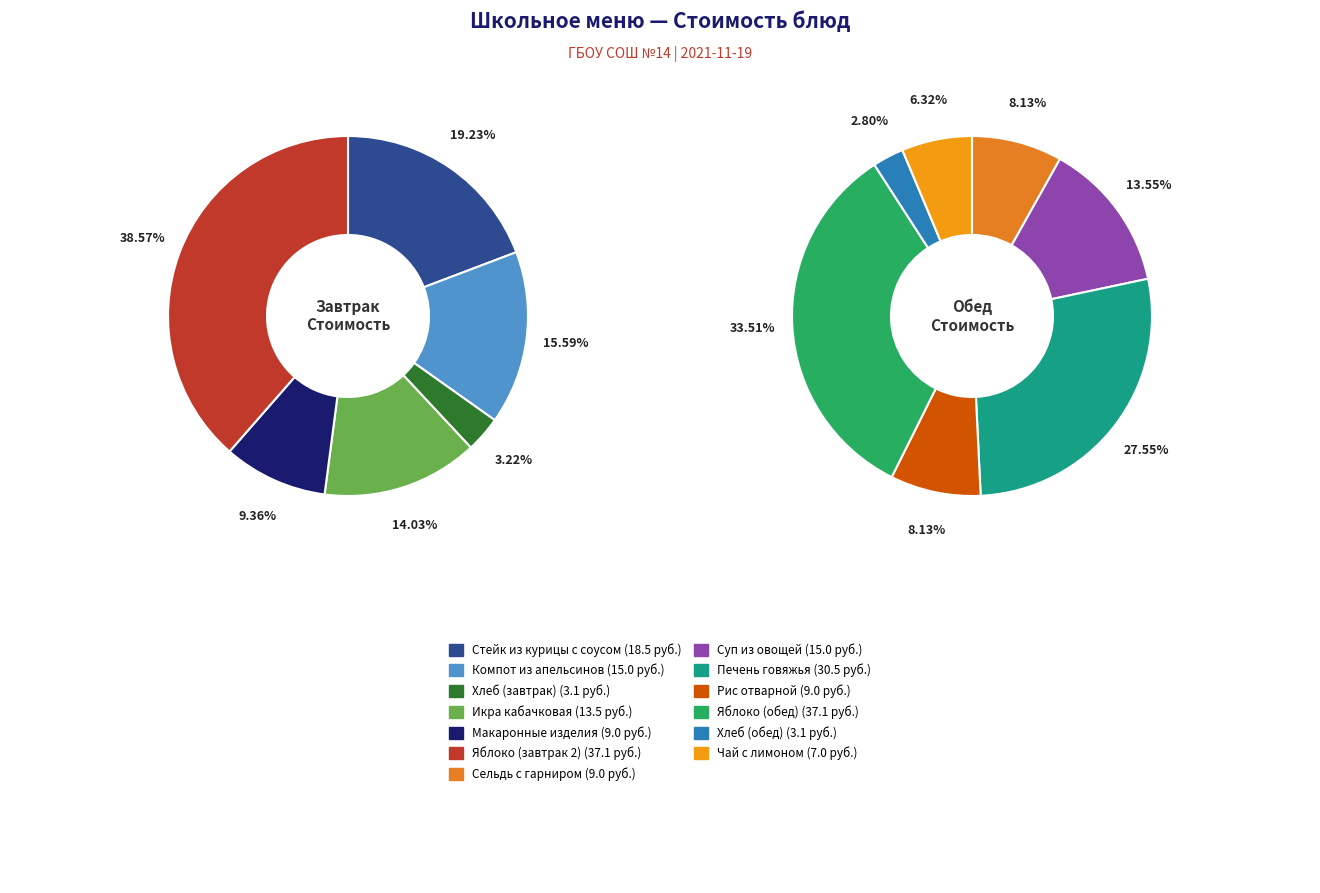

Does any single category account for the majority?

No